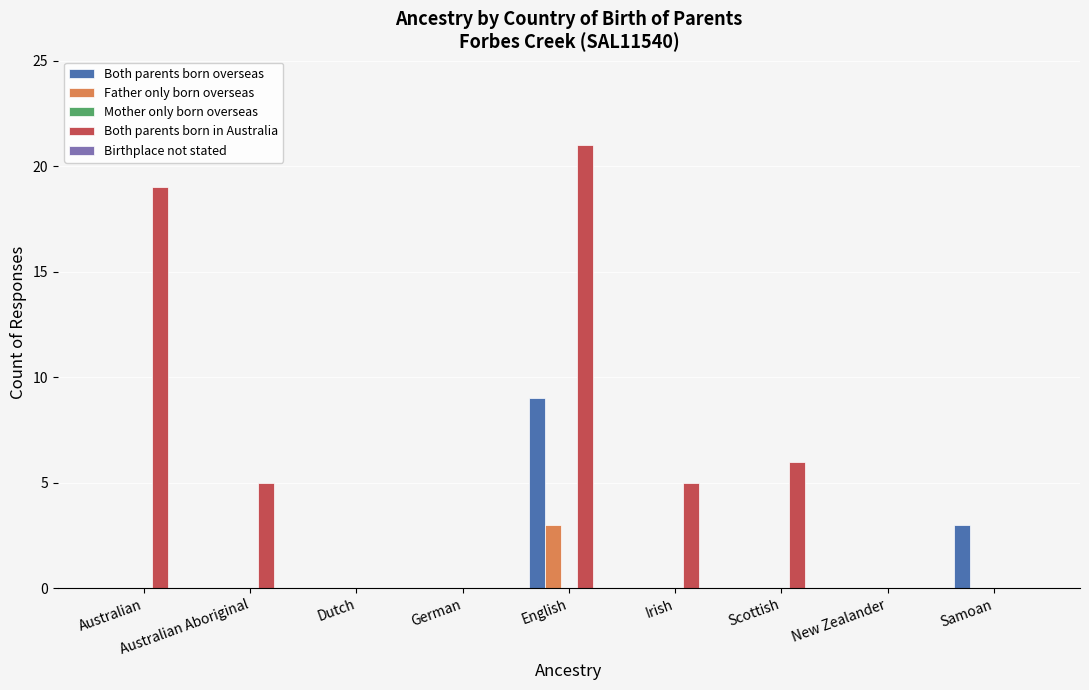

What is the sum of all Both parents born in Australia values?

56